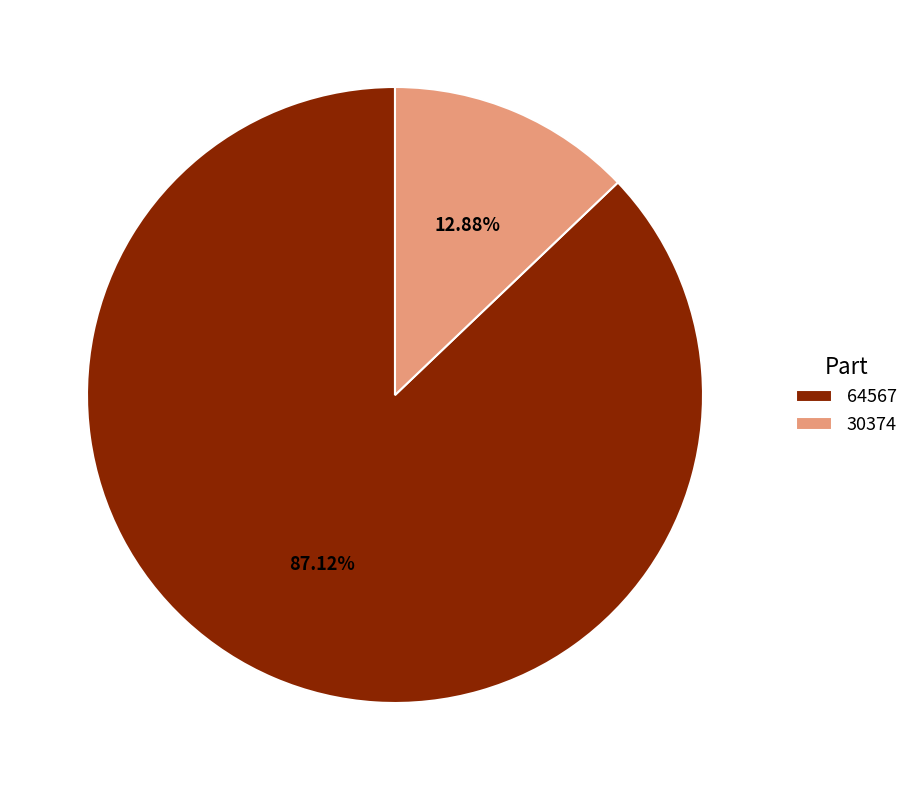

How many segments does this pie chart have?

2